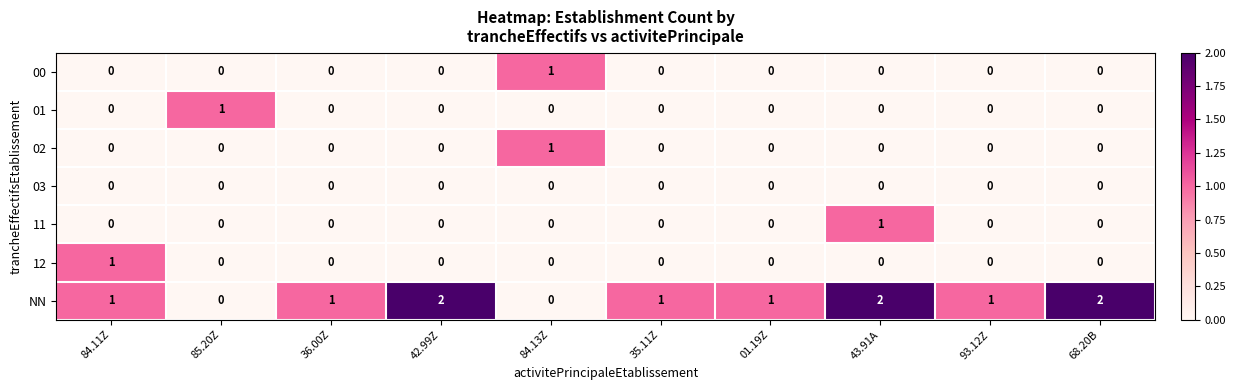

Which series has the largest range (max minus min)?

NN